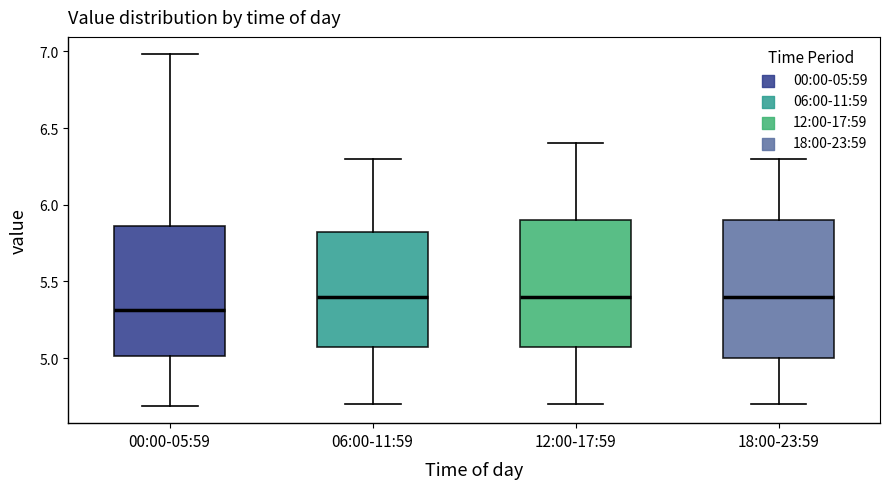

Where is the upper edge of the box for 12:00-17:59 on the y-axis? The values are not printed on the chart, so give them approximately, as read against the axis.

5.90